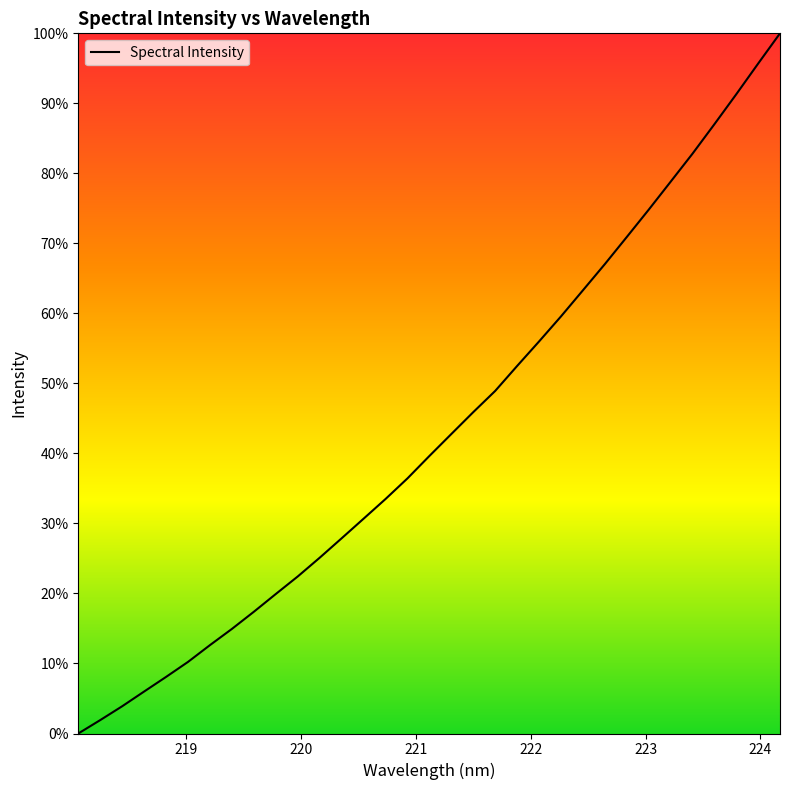

What is the difference between the maximum and minimum values?

100.0